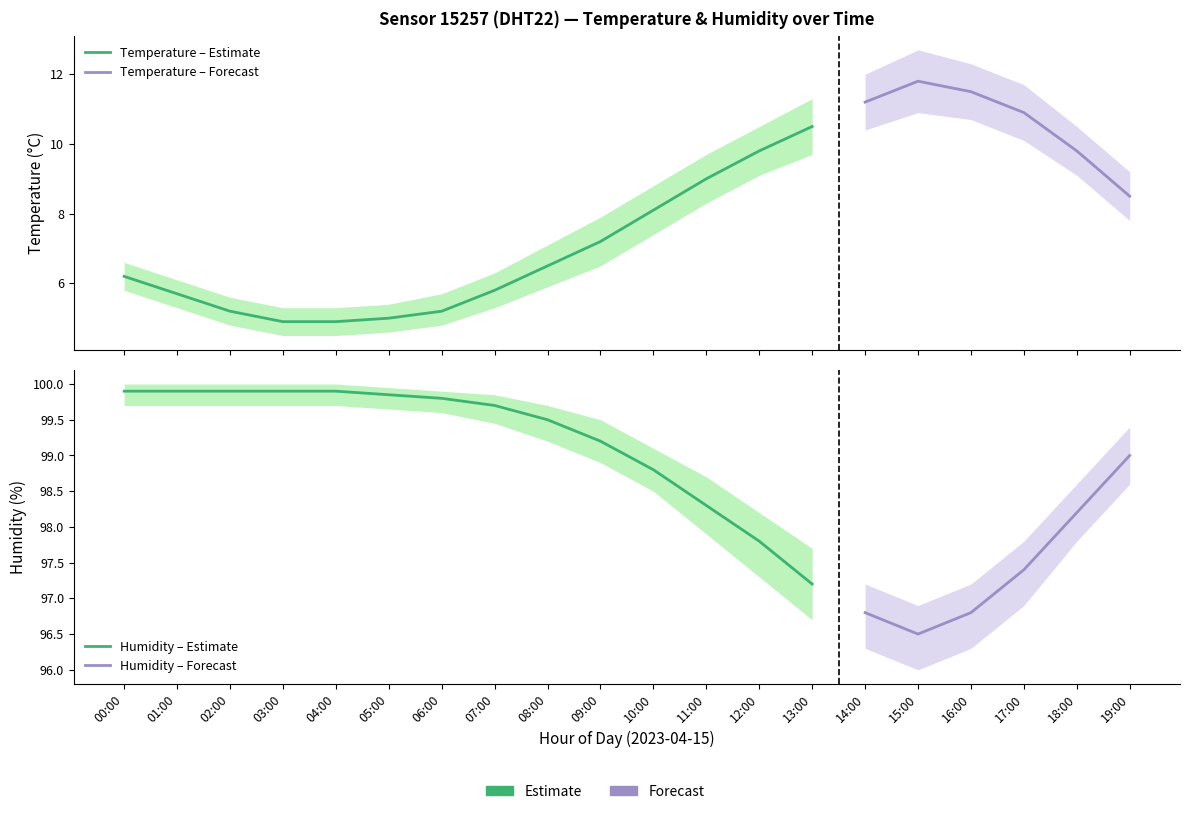

In humidity_lower, how many points are lower than both neighbors (excluding endpoints)?

1